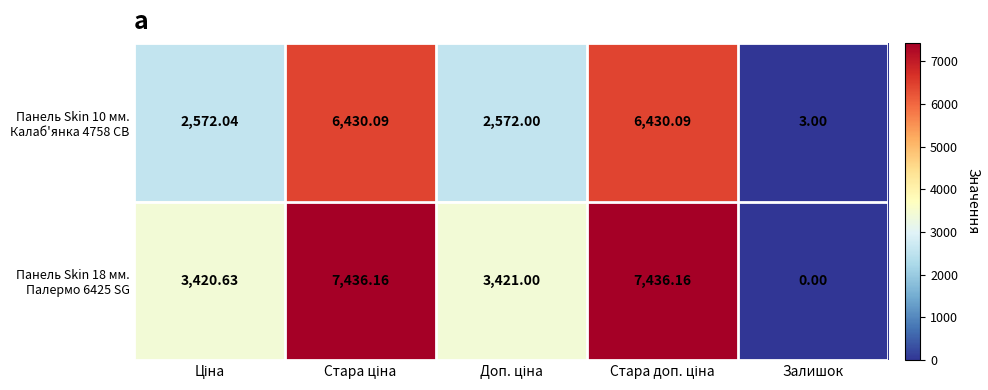

Which series has the largest total across all categories?

Панель Skin 18 мм. Палермо 6425 SG